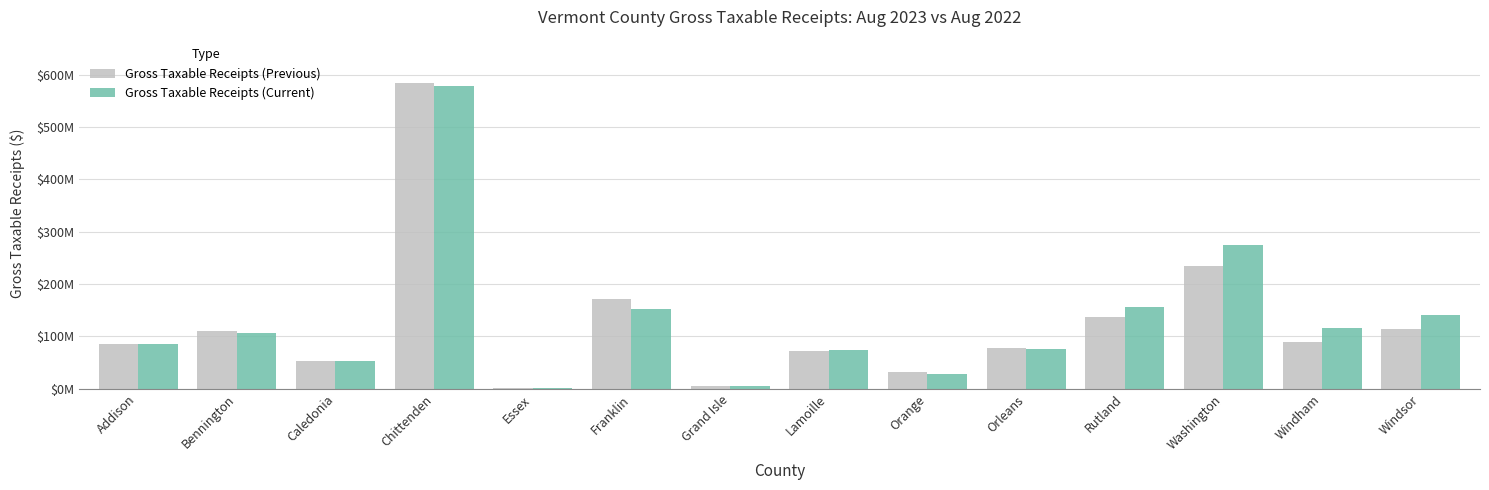

At which label does Gross Taxable Receipts (Current) reach its minimum?

Essex